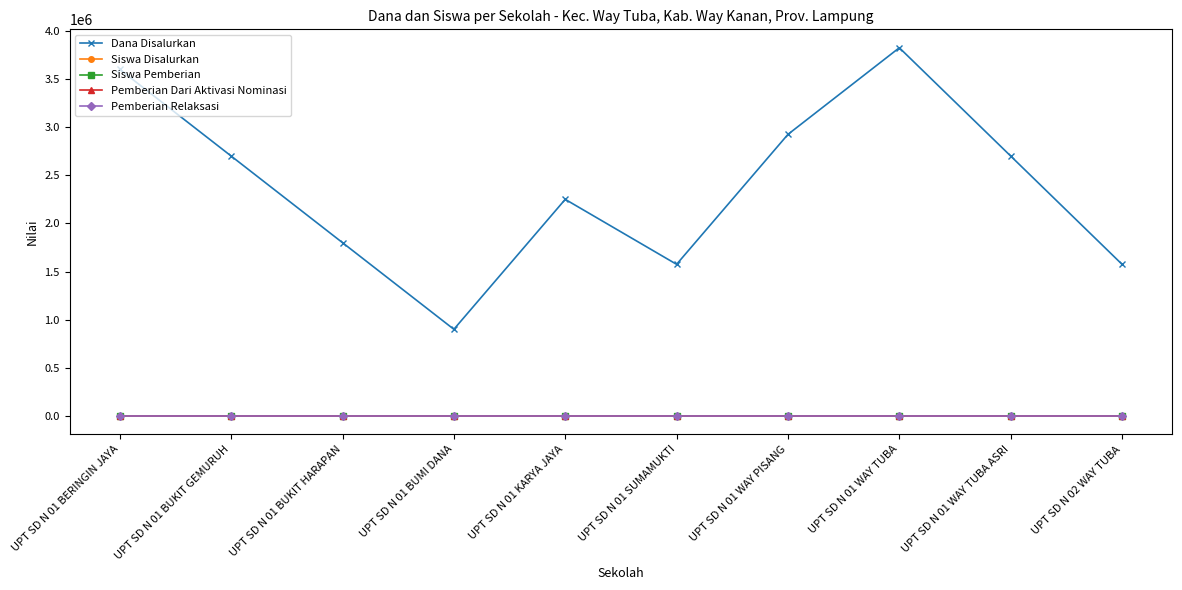

Does the chart have visible grid lines?

No